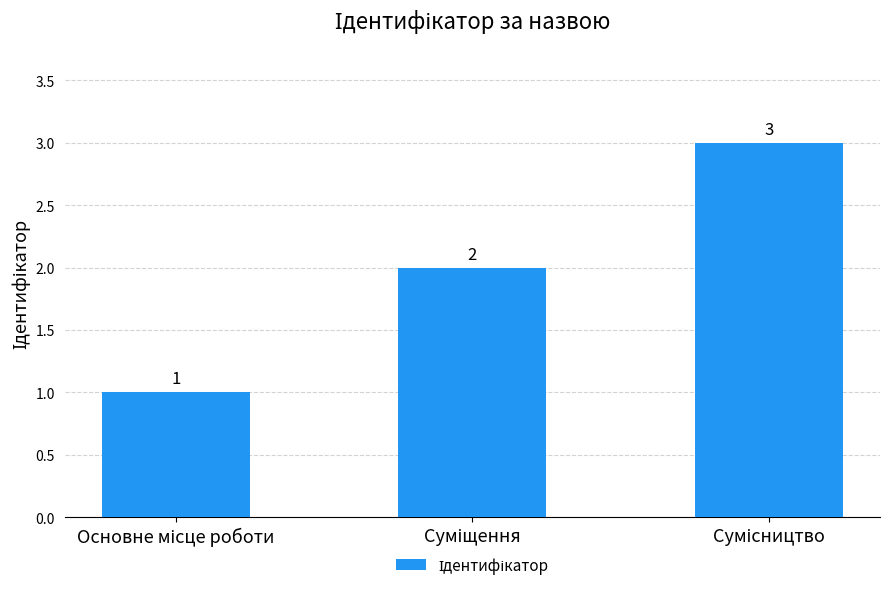

What is the value of the 3rd bar from the left?

3